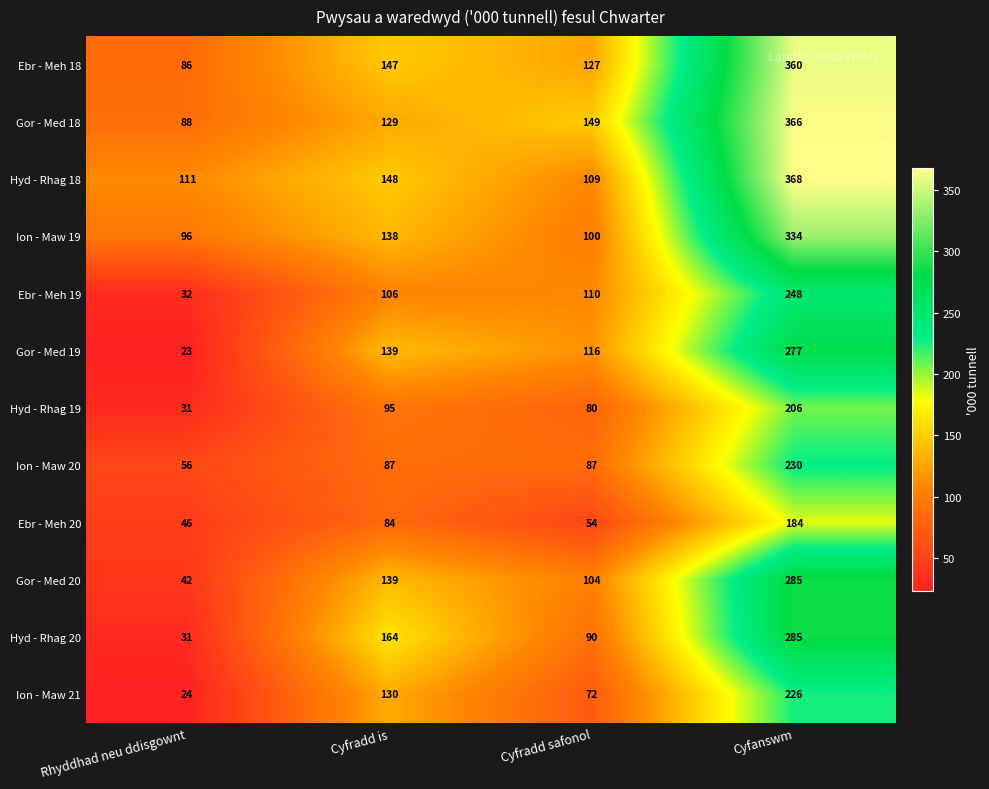

What is the sum of all Hyd - Rhag 19 values?

412